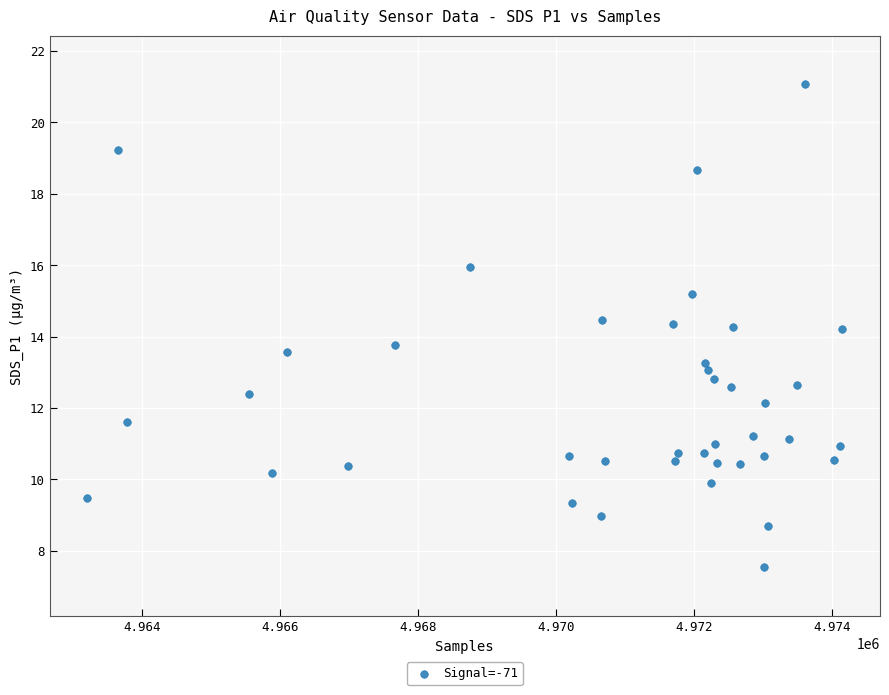

How many points are shown in the scatter plot?

40